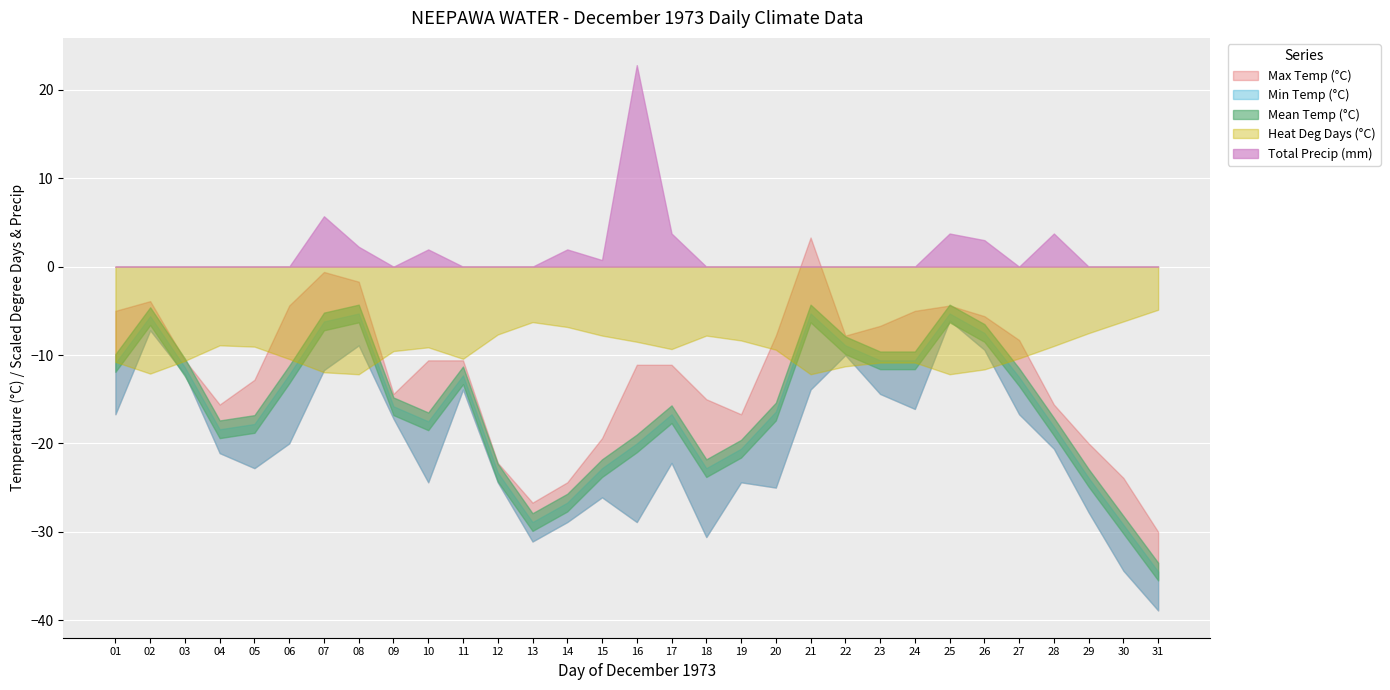

Reading left to right, what are all the values shown in this chart?

Max Temp (°C): 01=-5.0	02=-3.9	03=-10.6	04=-15.6	05=-12.8	06=-4.4	07=-0.6	08=-1.7	09=-14.4	10=-10.6	11=-10.6	12=-22.2	13=-26.7	14=-24.4	15=-19.4	16=-11.1	17=-11.1	18=-15.0	19=-16.7	20=-7.8	21=3.3	22=-7.8	23=-6.7	24=-5.0	25=-4.4	26=-5.6	27=-8.3	28=-15.6	29=-20.0	30=-23.9	31=-30.0
Min Temp (°C): 01=-16.7	02=-7.2	03=-12.2	04=-21.1	05=-22.8	06=-20.0	07=-11.7	08=-8.9	09=-17.2	10=-24.4	11=-13.9	12=-24.4	13=-31.1	14=-28.9	15=-26.1	16=-28.9	17=-22.2	18=-30.6	19=-24.4	20=-25.0	21=-13.9	22=-10.0	23=-14.4	24=-16.1	25=-6.1	26=-9.4	27=-16.7	28=-20.6	29=-27.8	30=-34.4	31=-38.9
Mean Temp (°C): 01=-10.9	02=-5.6	03=-11.4	04=-18.4	05=-17.8	06=-12.2	07=-6.2	08=-5.3	09=-15.8	10=-17.5	11=-12.3	12=-23.3	13=-28.9	14=-26.7	15=-22.8	16=-20.0	17=-16.7	18=-22.8	19=-20.6	20=-16.4	21=-5.3	22=-8.9	23=-10.6	24=-10.6	25=-5.3	26=-7.5	27=-12.5	28=-18.1	29=-23.9	30=-29.2	31=-34.5
Heat Deg Days (°C): 01=28.9	02=23.6	03=29.4	04=36.4	05=35.8	06=30.2	07=24.2	08=23.3	09=33.8	10=35.5	11=30.3	12=41.3	13=46.9	14=44.7	15=40.8	16=38.0	17=34.7	18=40.8	19=38.6	20=34.4	21=23.3	22=26.9	23=28.6	24=28.6	25=23.3	26=25.5	27=30.5	28=36.1	29=41.9	30=47.2	31=52.5
Total Precip (mm): 01=0.0	02=0.0	03=0.0	04=0.0	05=0.0	06=0.0	07=3.8	08=1.5	09=0.0	10=1.3	11=0.0	12=0.0	13=0.0	14=1.3	15=0.5	16=15.2	17=2.5	18=0.0	19=0.0	20=0.0	21=0.0	22=0.0	23=0.0	24=0.0	25=2.5	26=2.0	27=0.0	28=2.5	29=0.0	30=0.0	31=0.0